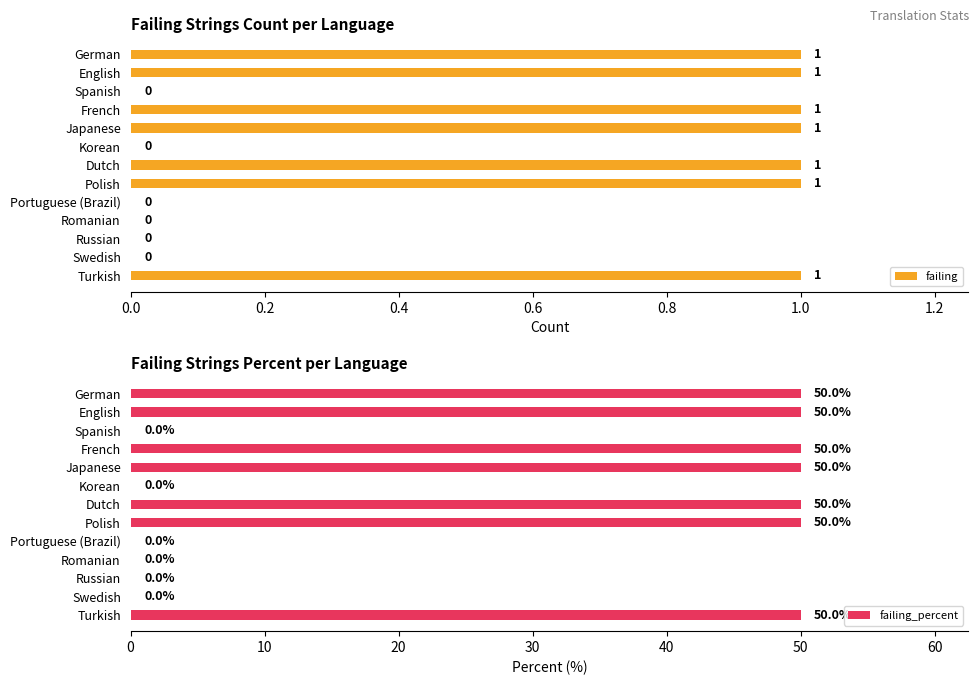

What is the value of the failing_percent bar at the 8th from the left?

50